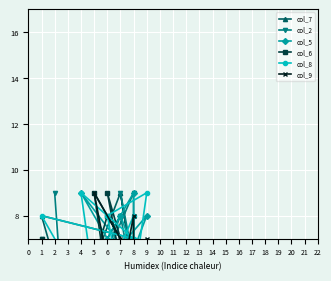

True or false: col_8 and col_9 intersect in this chart.

True